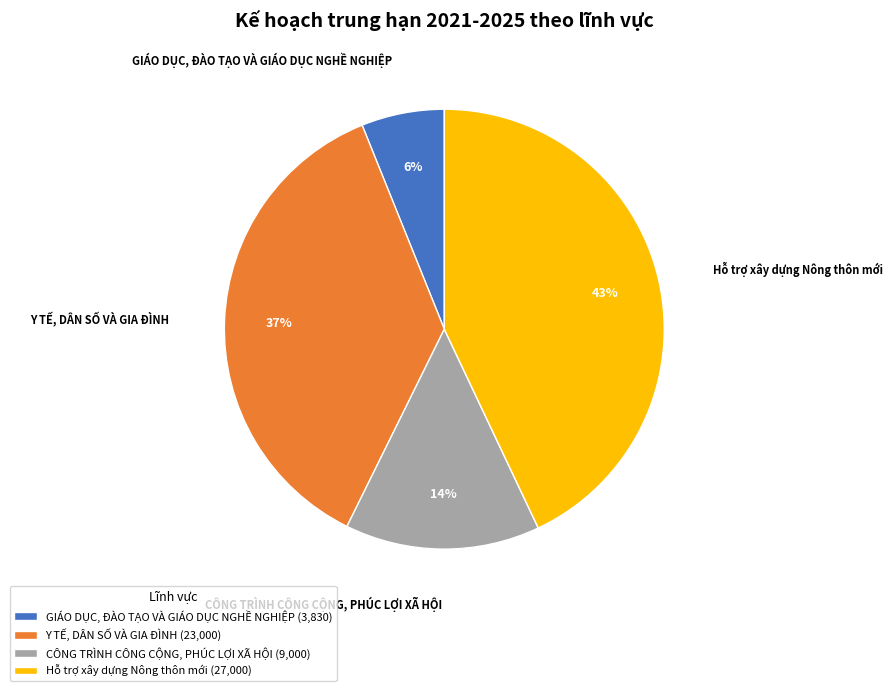

What is the ratio of the value at GIÁO DỤC, ĐÀO TẠO VÀ GIÁO DỤC NGHỀ NGHIỆP to the value at Hỗ trợ xây dựng Nông thôn mới?

0.1